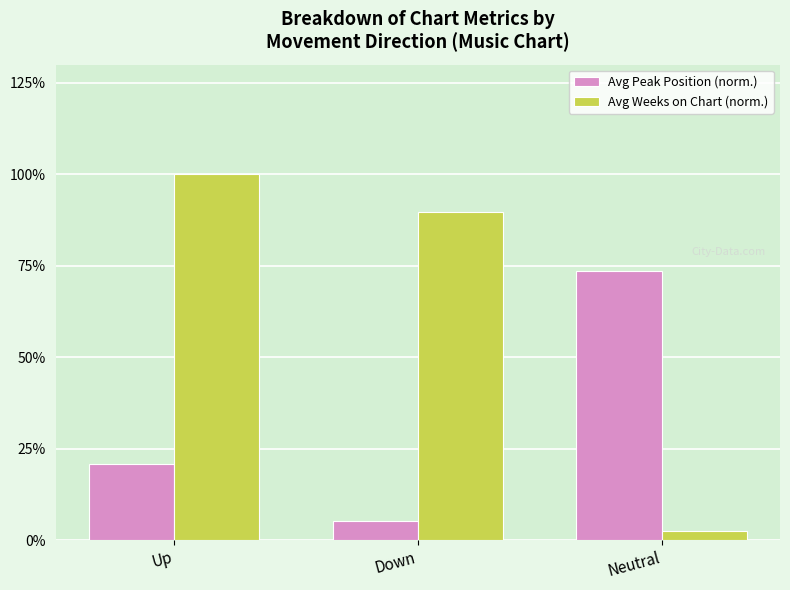

Rank the categories by Avg Weeks on Chart (norm.) value from lowest to highest.

Neutral, Down, Up